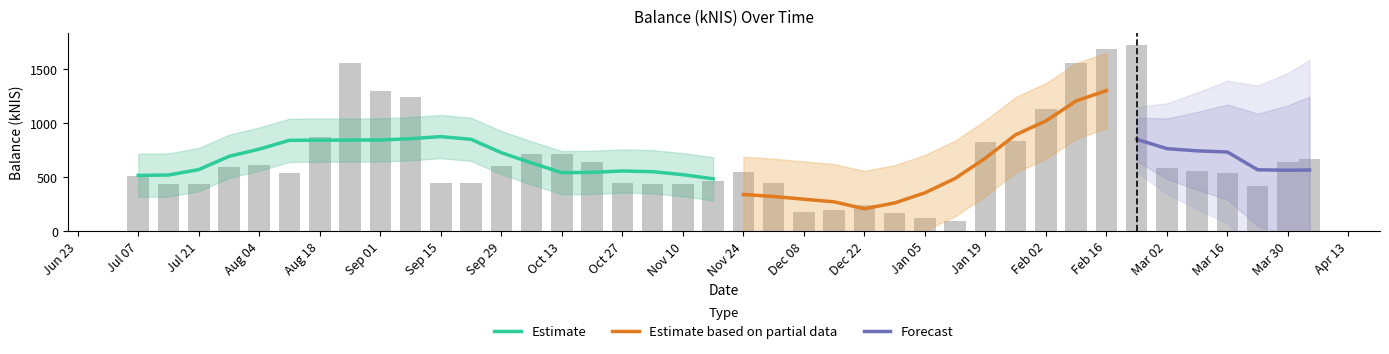

Is it true that the value at 2023-02-23 is 2457.3?

False